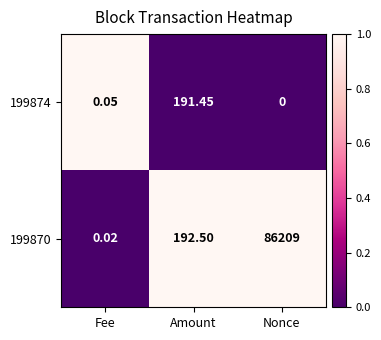

Which category has the highest value across all series?

Nonce